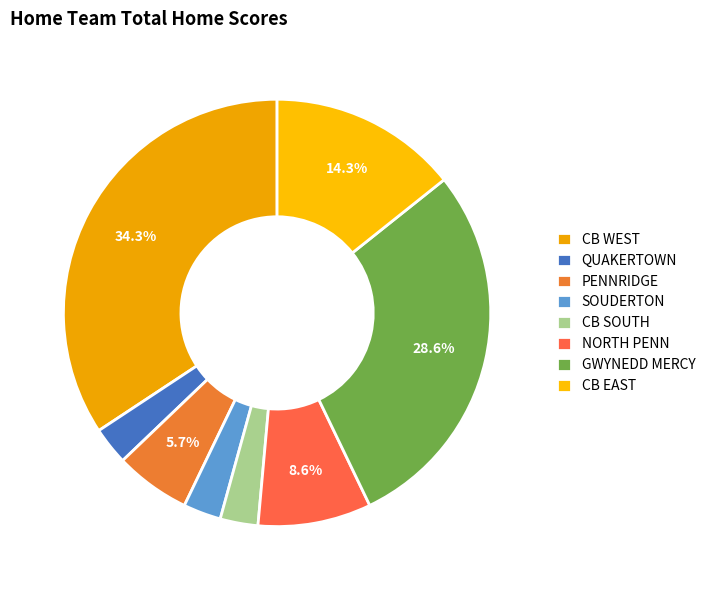

Count the number of slices in the pie.

8